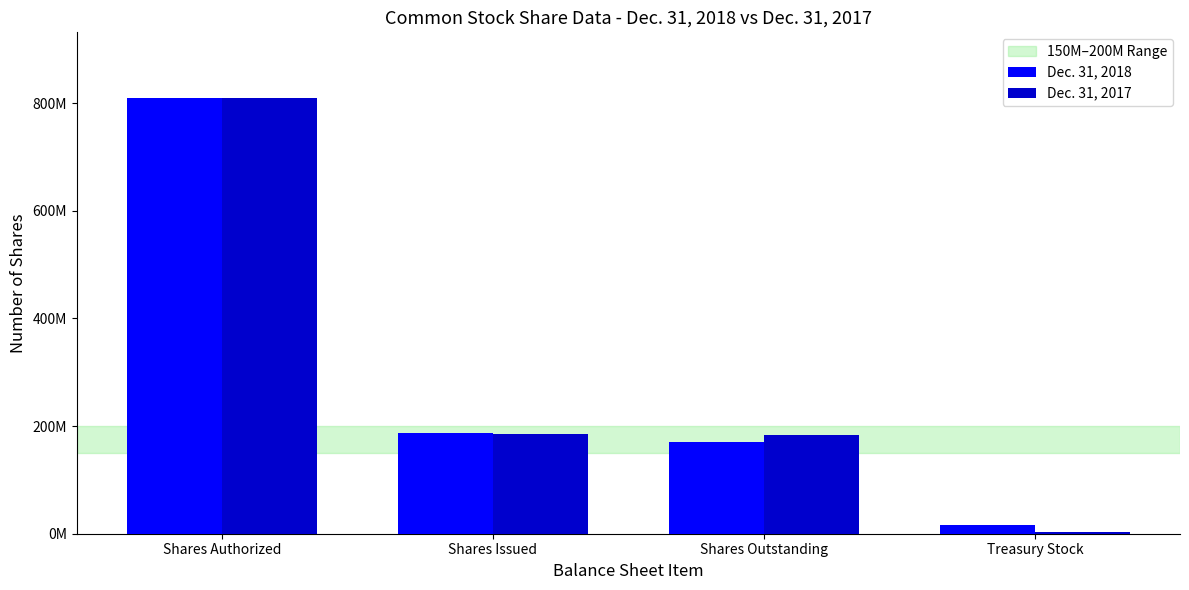

At which category is the sum across all series the highest?

Shares Authorized